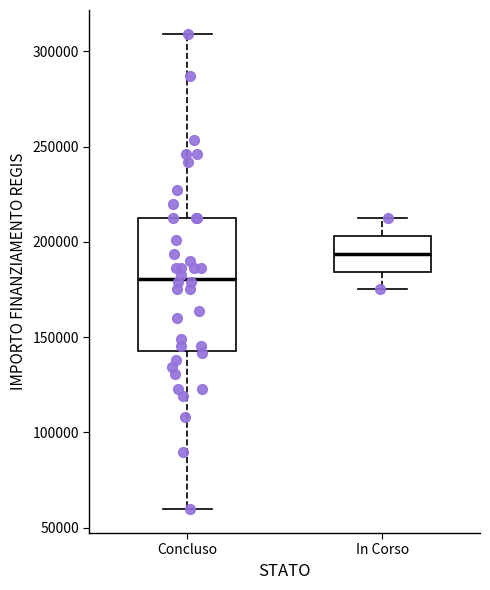

Comparing the boxes themselves (not the whiskers), which one is the tallest?

Concluso